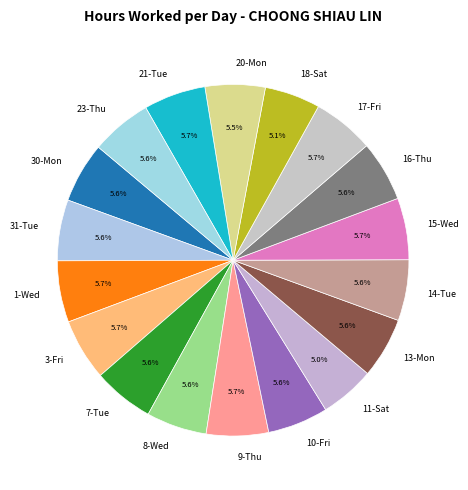

Is there a majority slice in this chart?

No